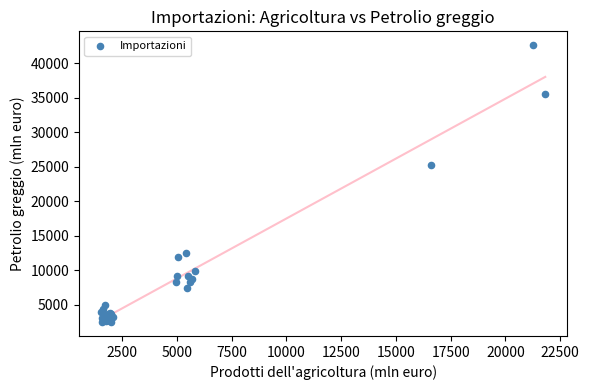

What Y value in the scatter plot is closest to 22570?

25297.7